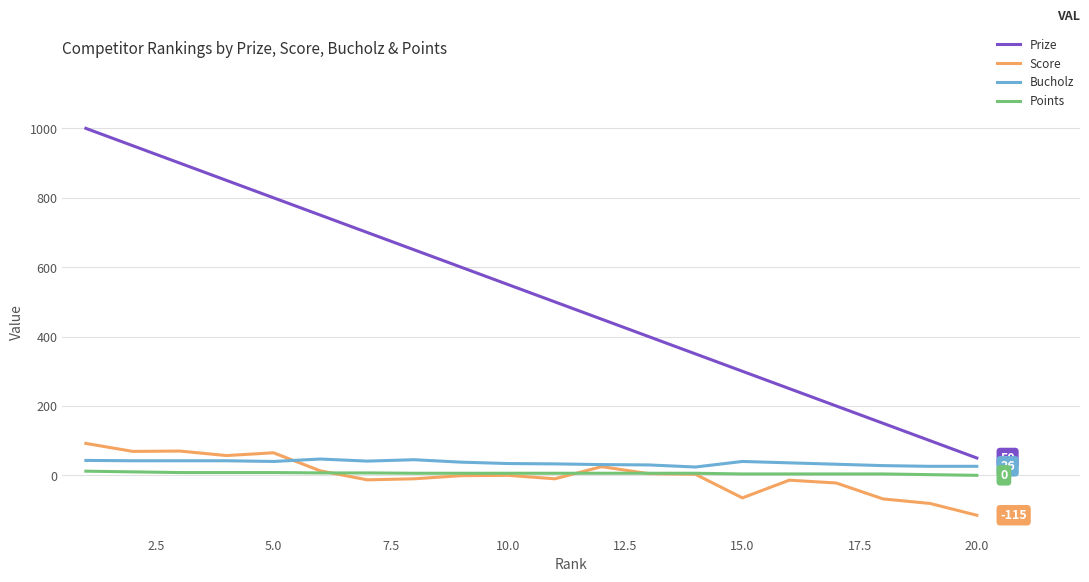

True or false: Points and Bucholz intersect in this chart.

False